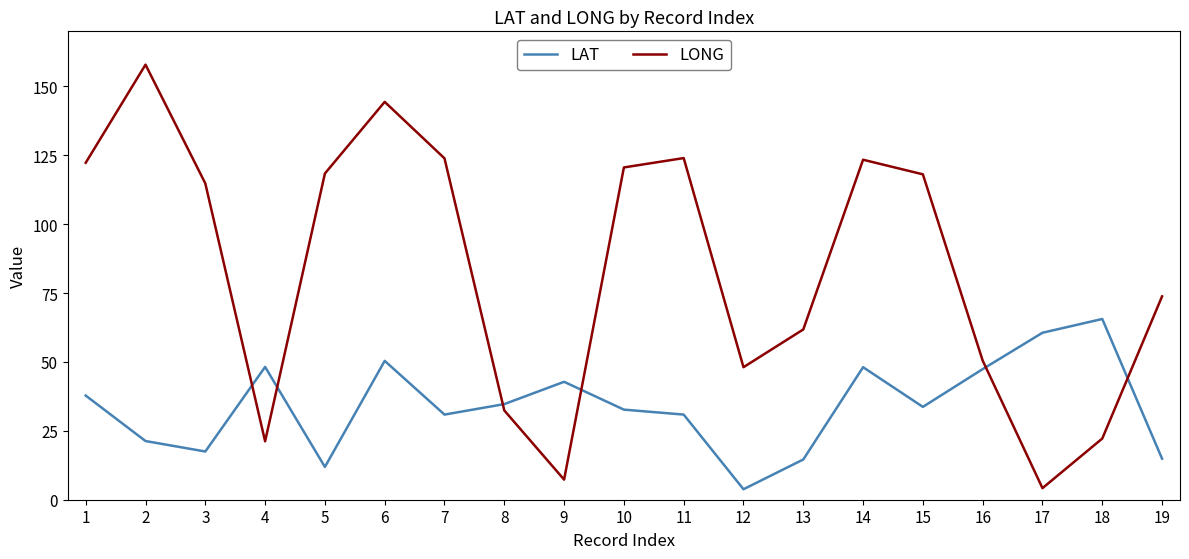

Is it true that LAT equals 84.3 at 16?

False